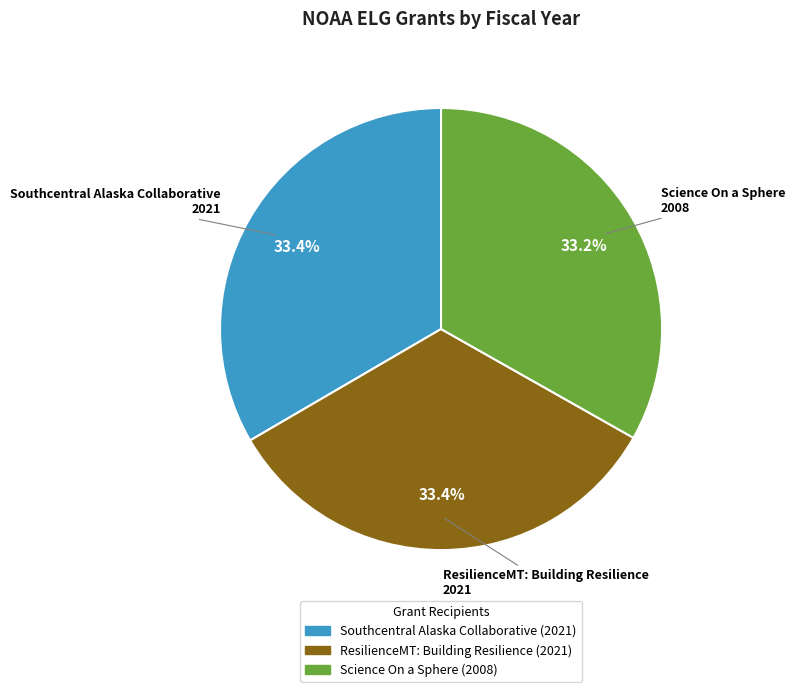

Combined, do Science On a Sphere and ResilienceMT: Building Resilience account for over 50%?

Yes